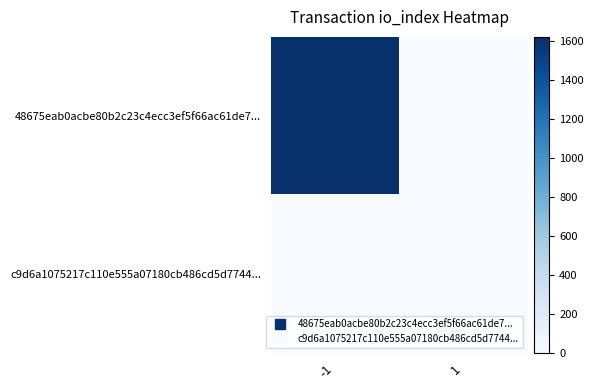

List the series in order of their peak value, lowest first.

c9d6a1075217c110e555a07180cb486cd5d7744..., 48675eab0acbe80b2c23c4ecc3ef5f66ac61de7...